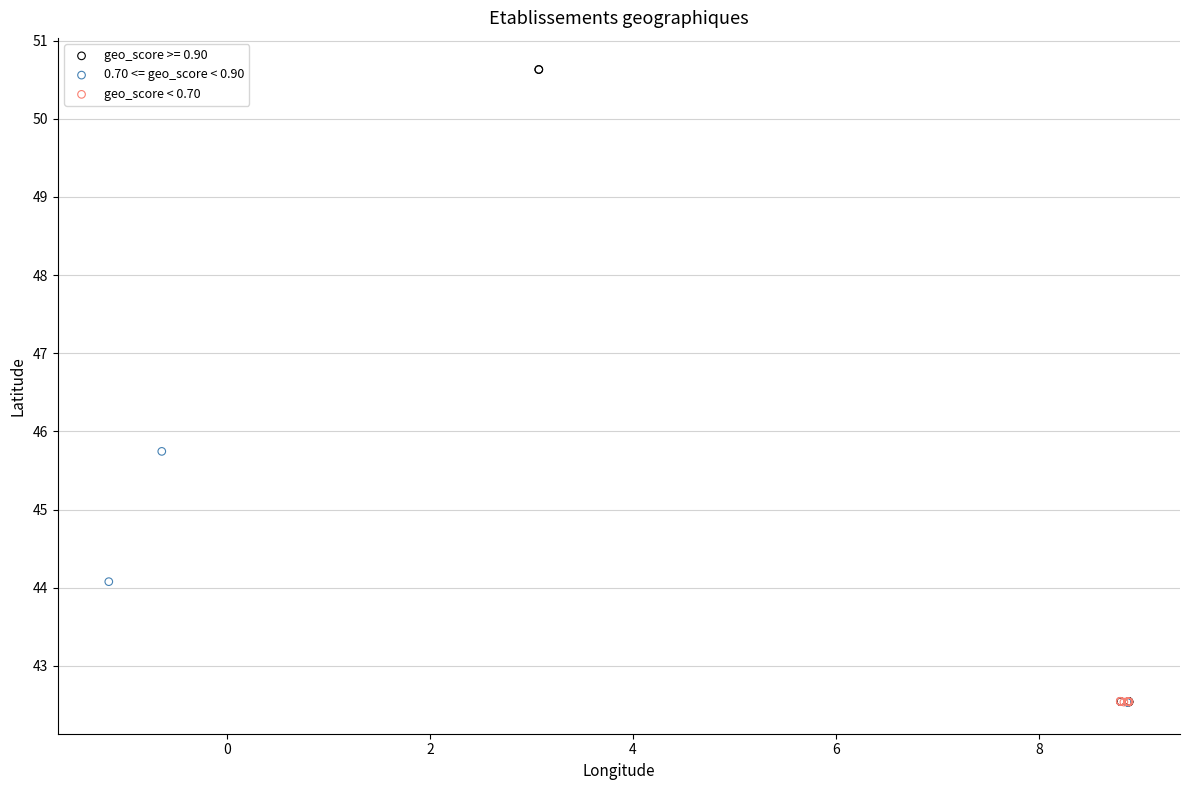

Which series reaches the maximum Y coordinate?

geo_score >= 0.90